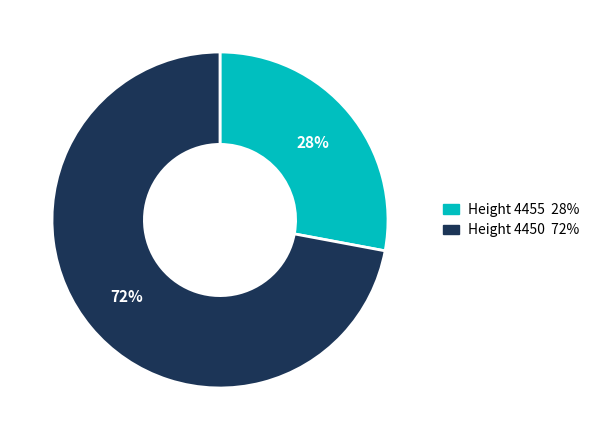

To the nearest percent, what is the difference between the largest and smallest slice percentages?

44%